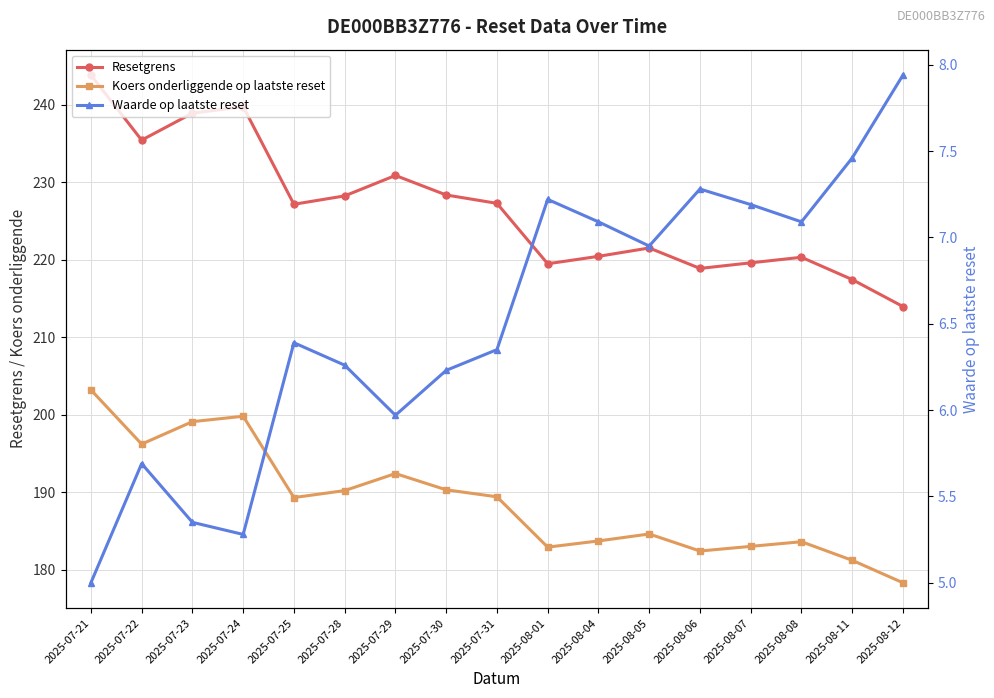

Rank the series by their average value, from highest to lowest.

Resetgrens, Koers onderliggende op laatste reset, Waarde op laatste reset